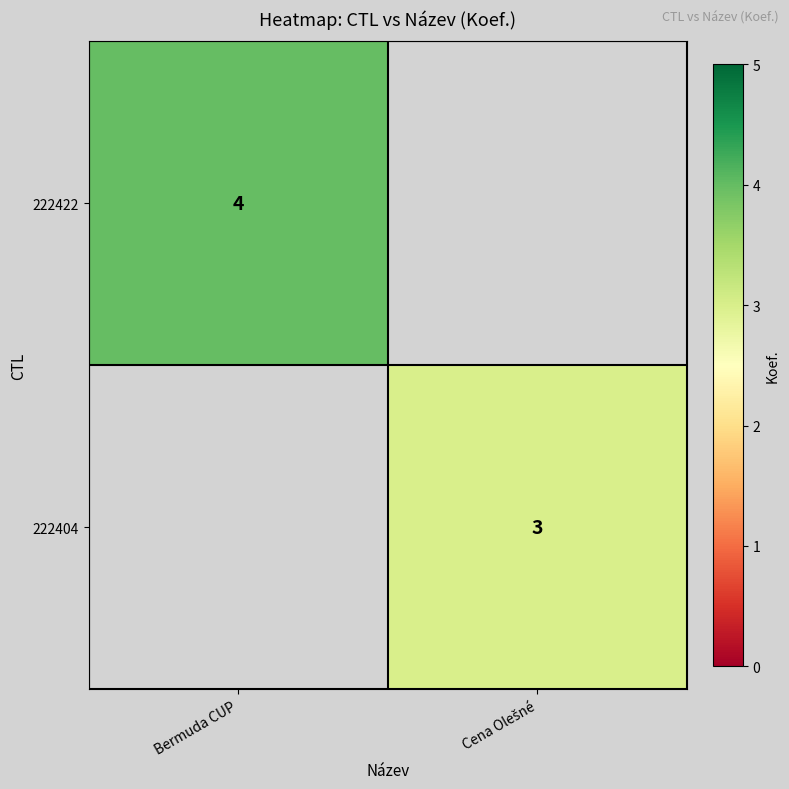

True or false: 222422 has a value of 6 at Bermuda CUP.

False